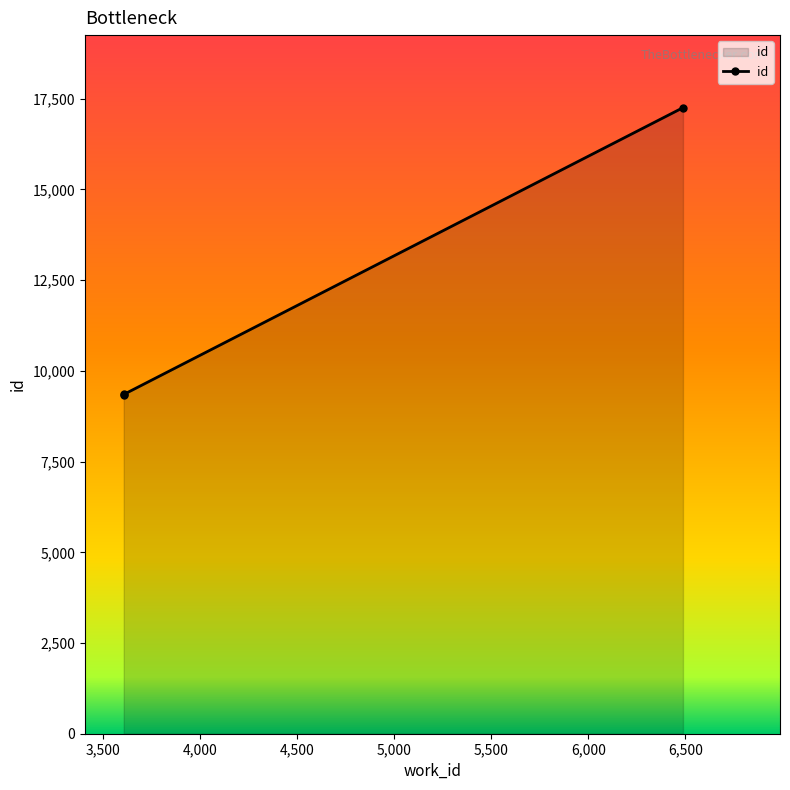

What is the sum of all values?

35959